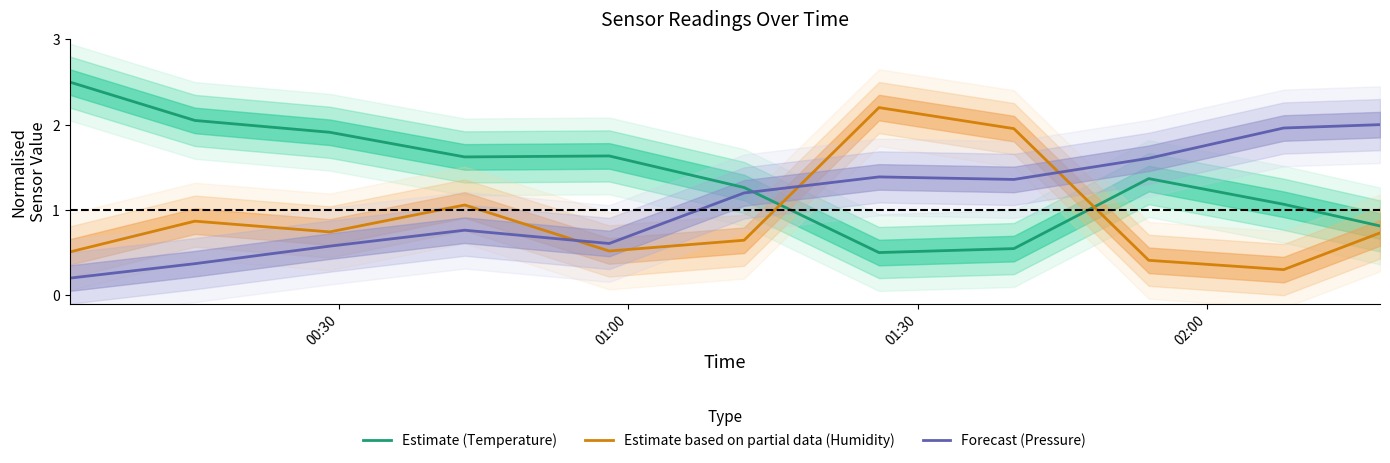

How many intersections are there between Forecast (Pressure) and Estimate based on partial data (Humidity)?

3